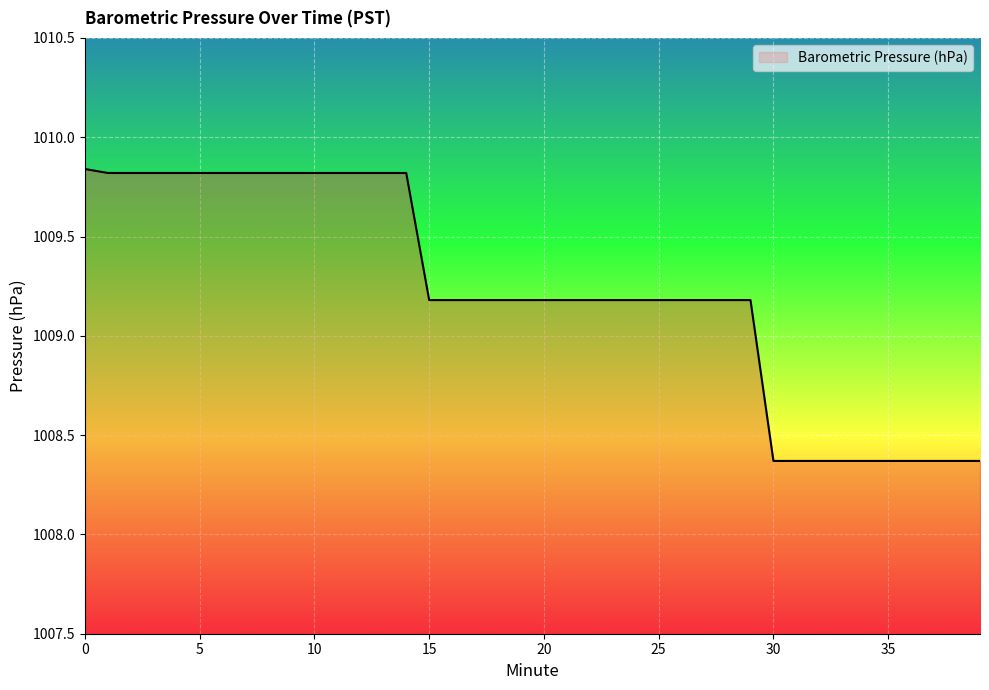

What is the difference between the second highest and second lowest values?

1.5